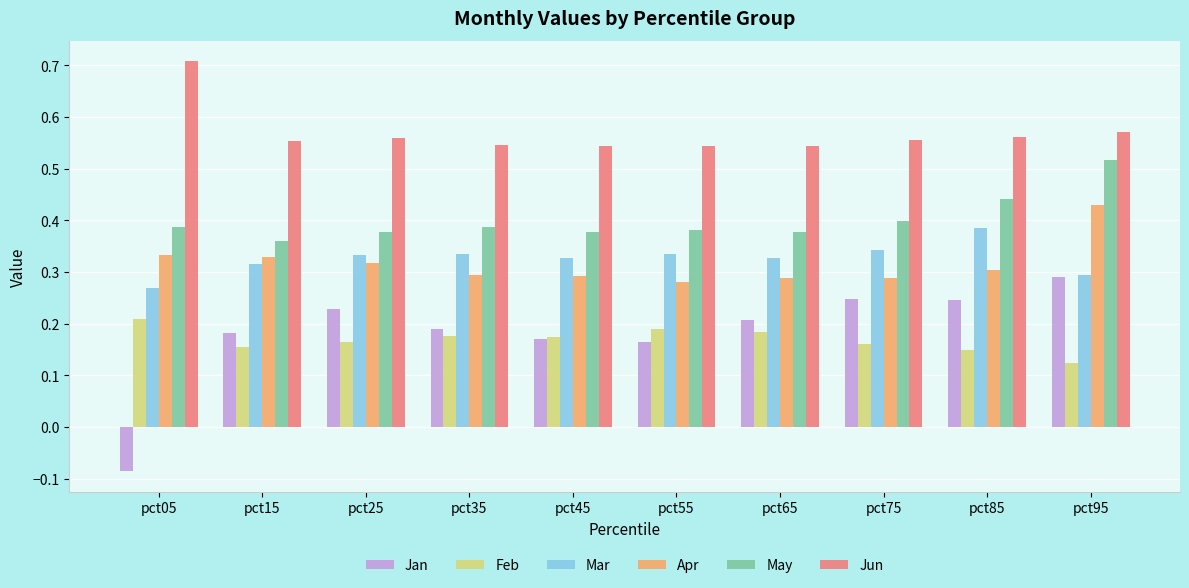

Is the value of Jun at pct05 greater than the value of Apr at pct15?

Yes